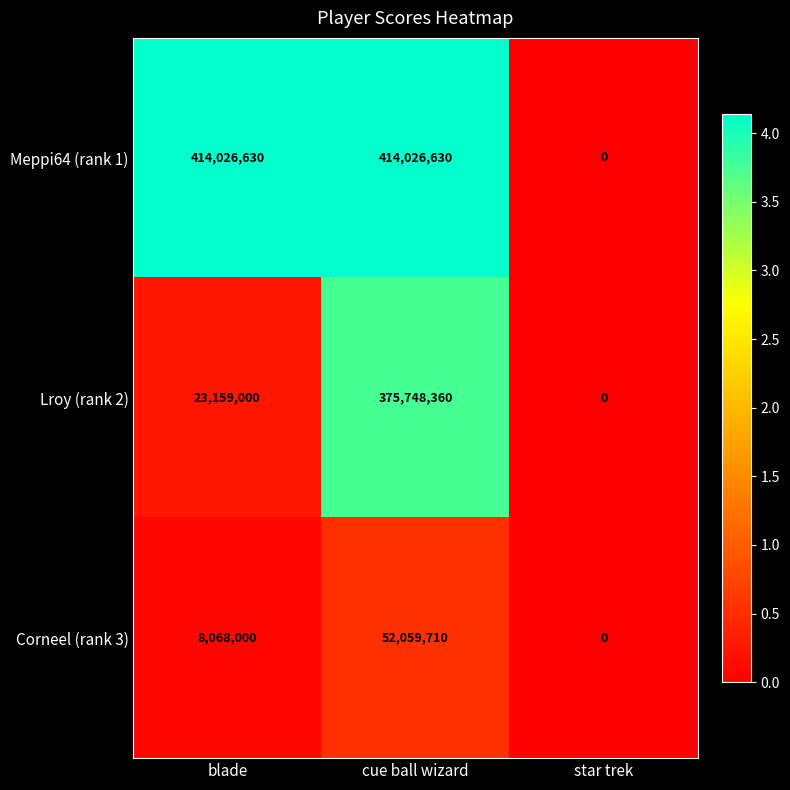

What value does the Corneel (rank 3) series have at blade?

8068000